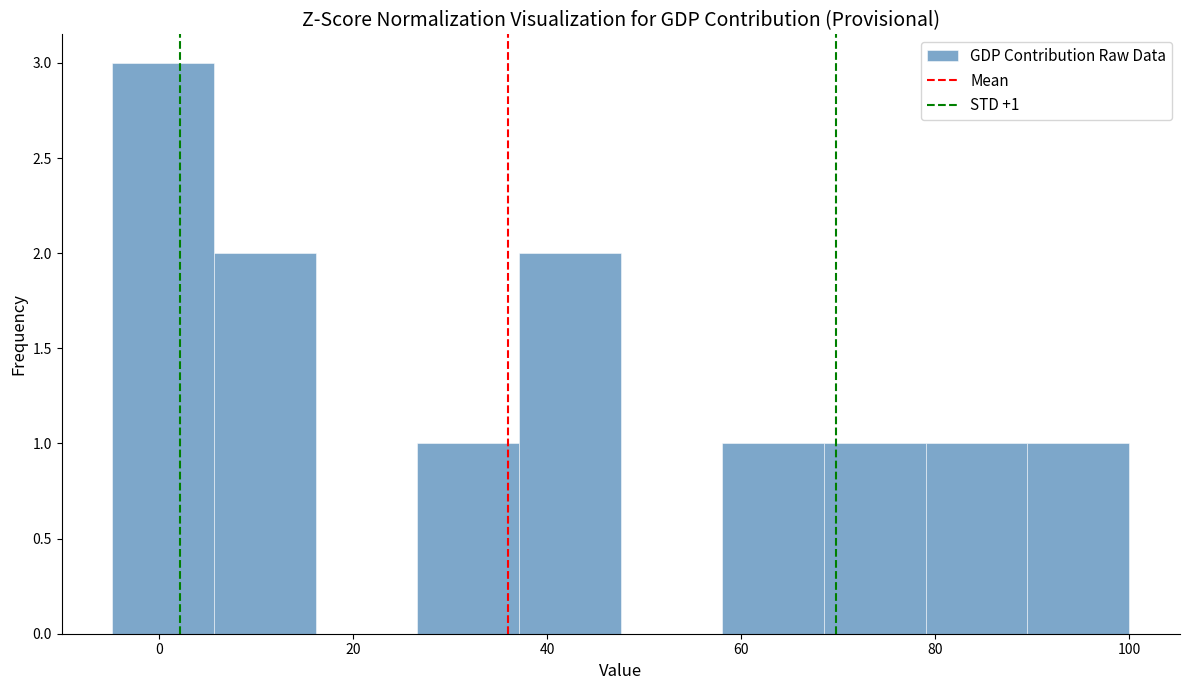

Over which range of the x-axis is the bar tallest?

-4 to 6